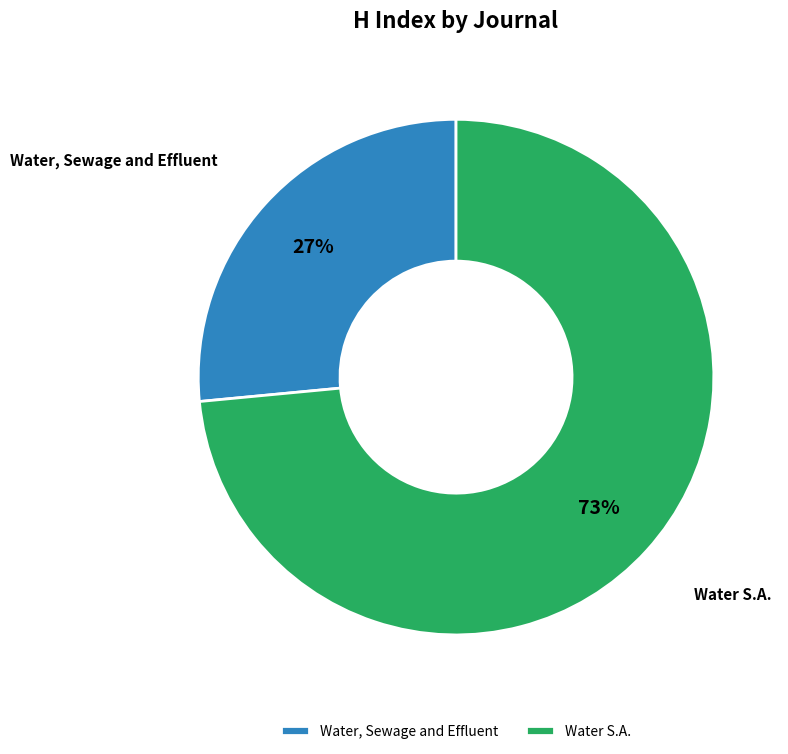

Count the number of slices in the pie.

2